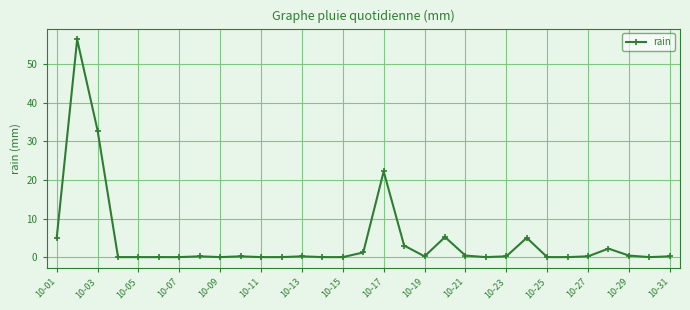

What is the average value?

4.4